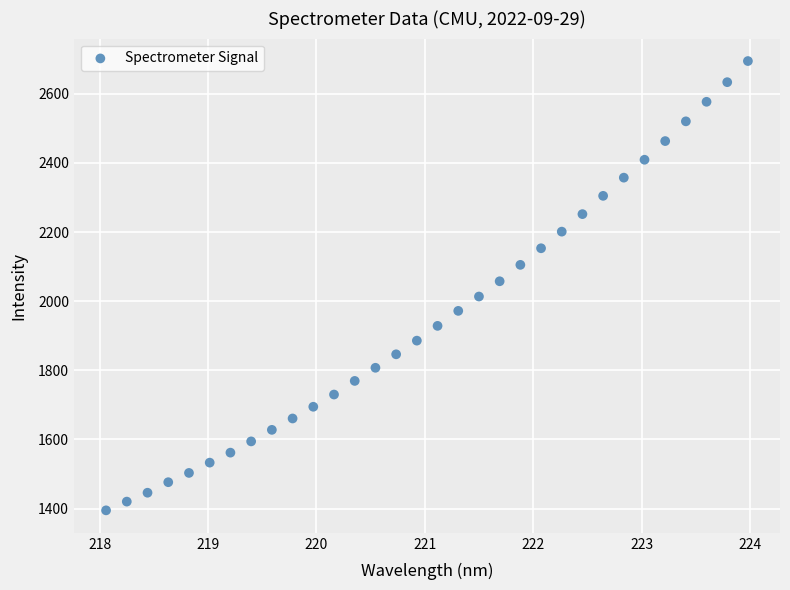

What is the range of Y values (max minus min)?

1300.0